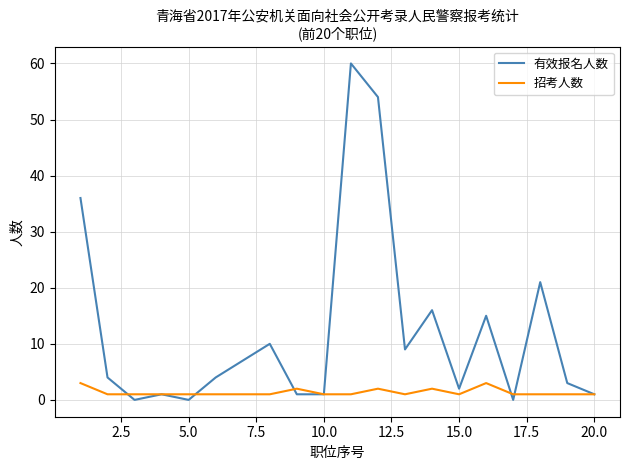

Count the number of categories in the chart.

20